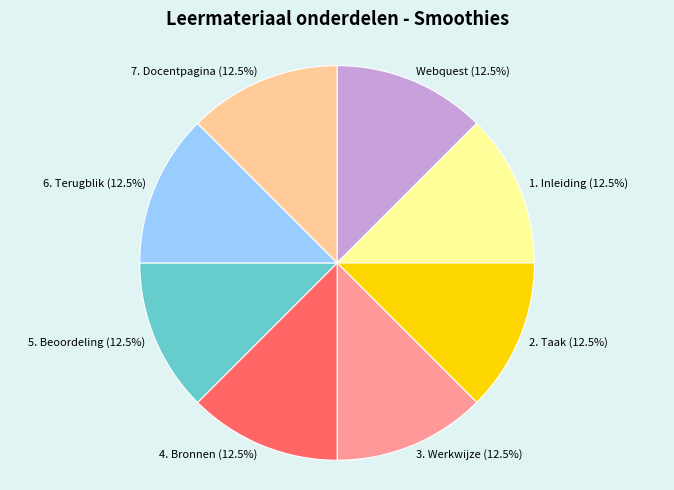

Combined, what portion of the pie is 5. Beoordeling and 6. Terugblik?

25.0%